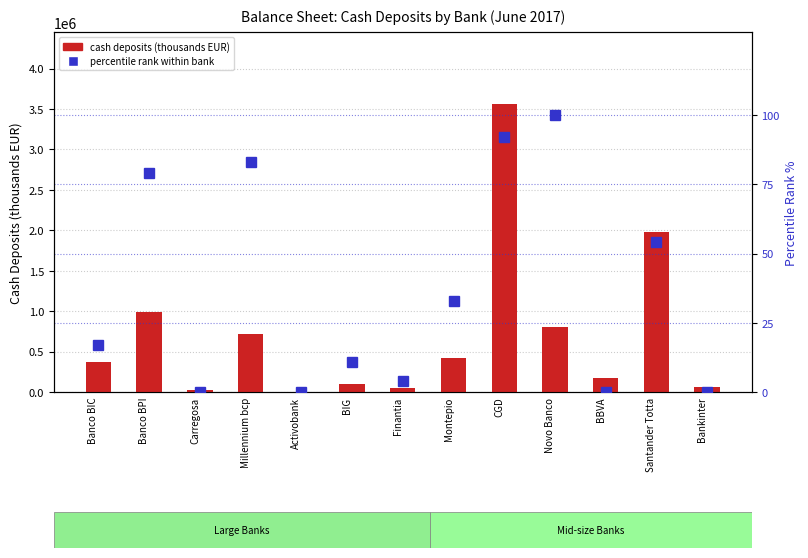

Which series has the largest total across all categories?

cash deposits (thousands EUR)